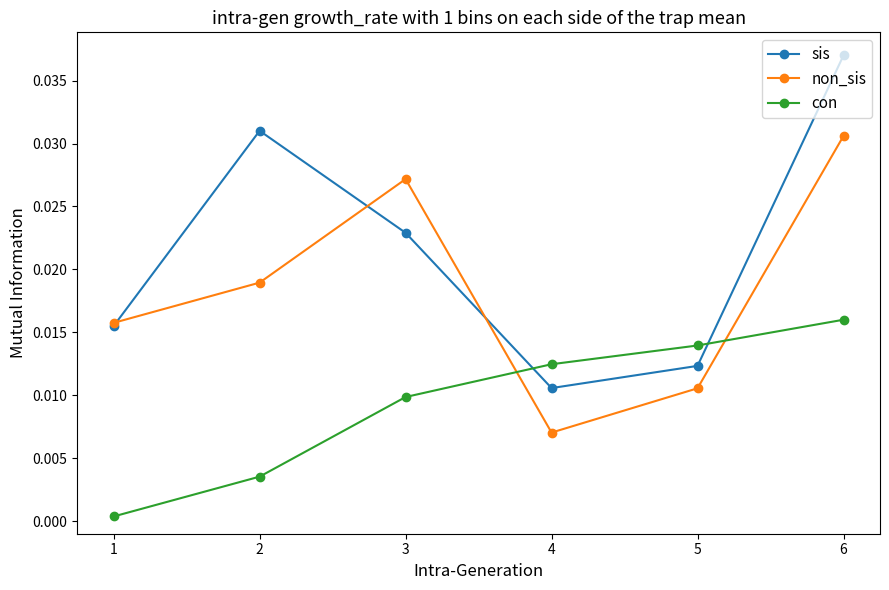

Which series ends up on top after the final intersection of non_sis and con?

non_sis